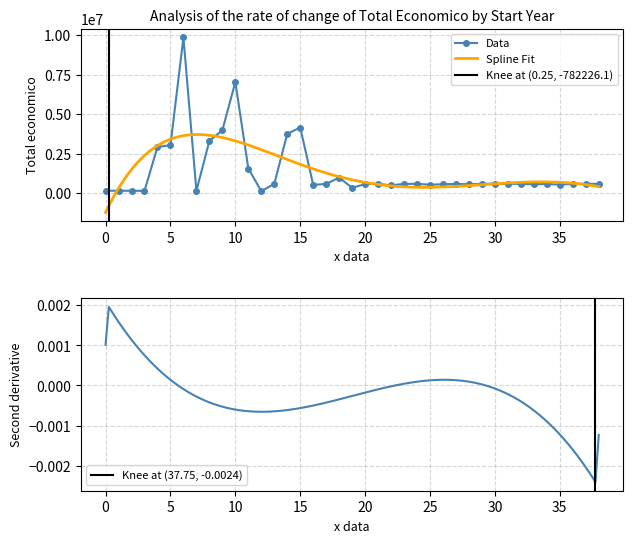

True or false: Data has more than 2 interior local peaks.

True